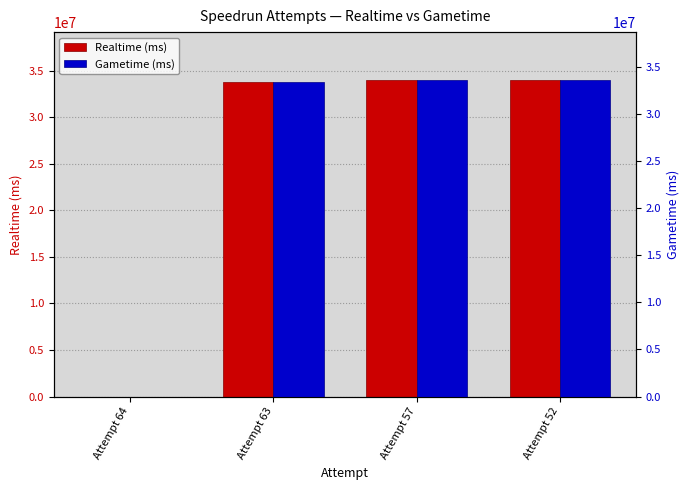

What is the average value of the Realtime (ms) series?

25452863